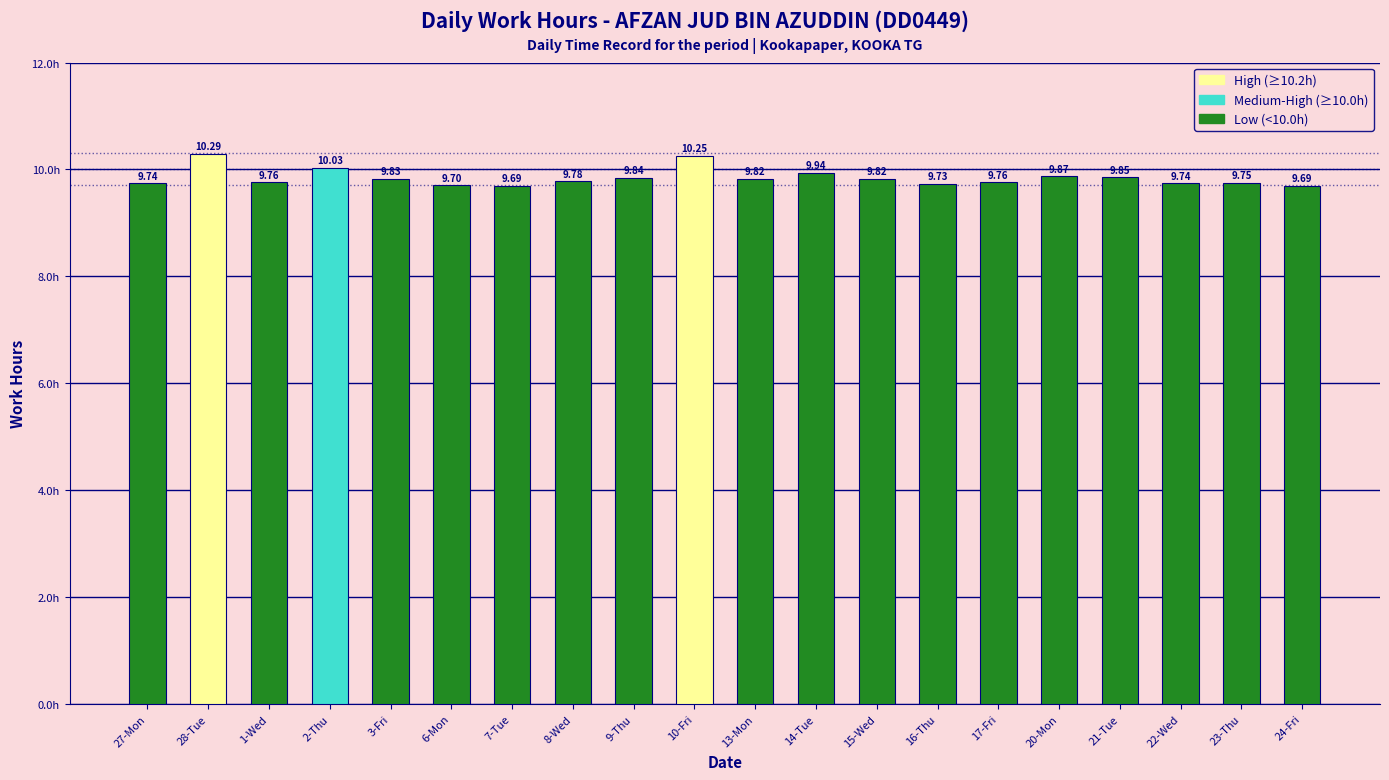

Between 20-Mon and 16-Thu, which is larger?

20-Mon